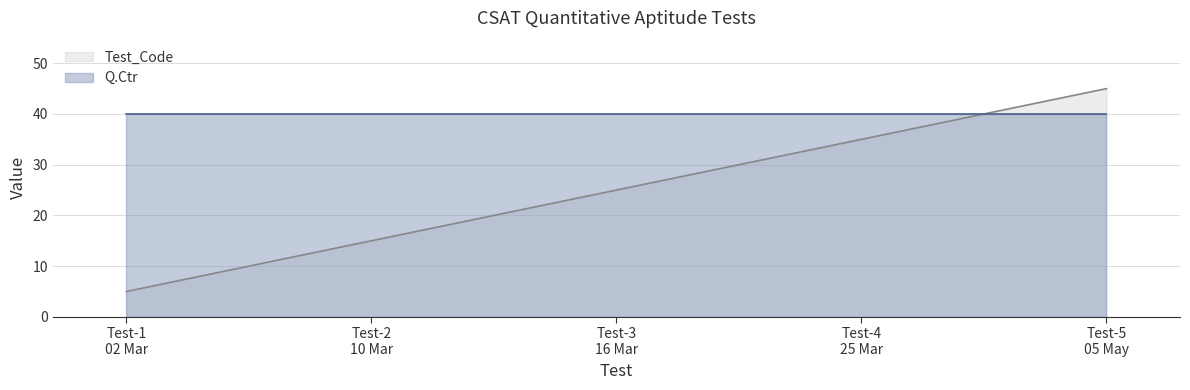

What is the value of the 2nd point from the left?

15